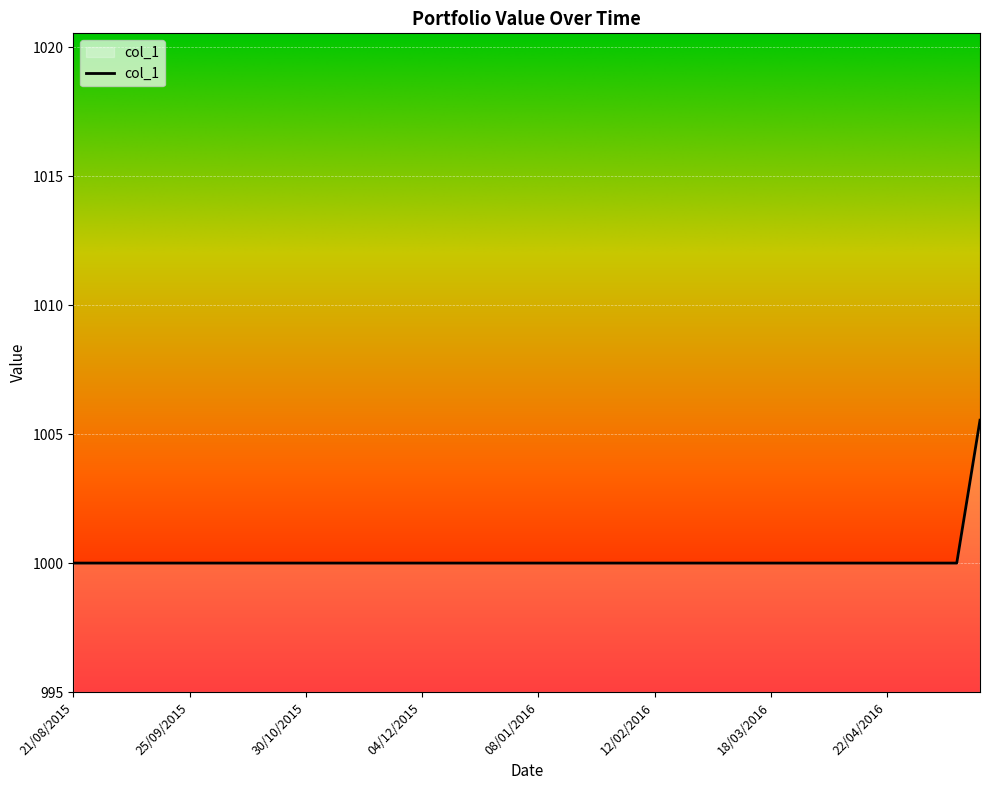

What is the difference between the maximum and minimum values?

5.5